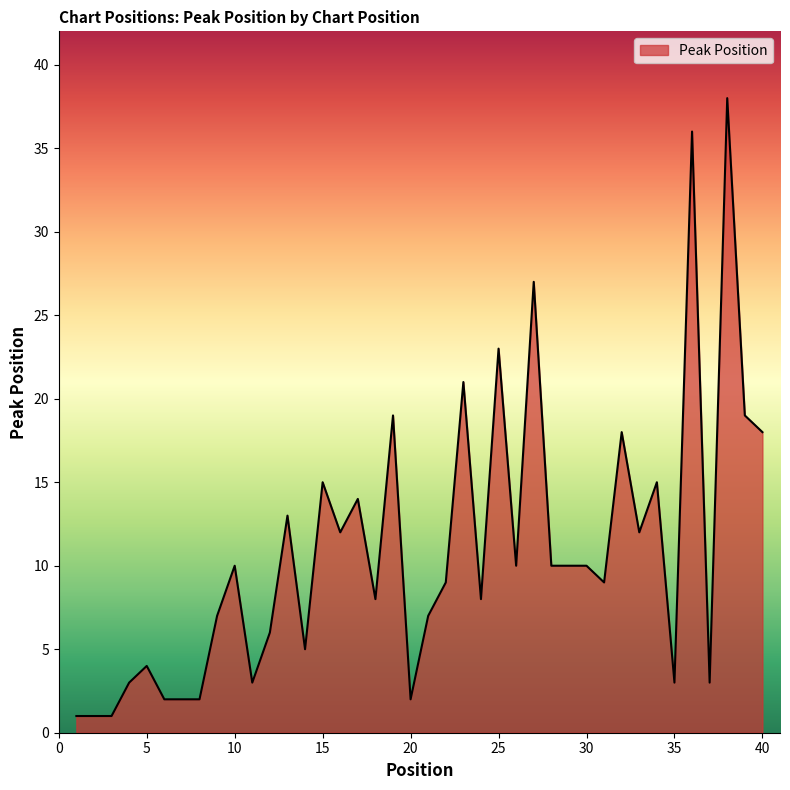

What is the maximum value shown in the chart?

38